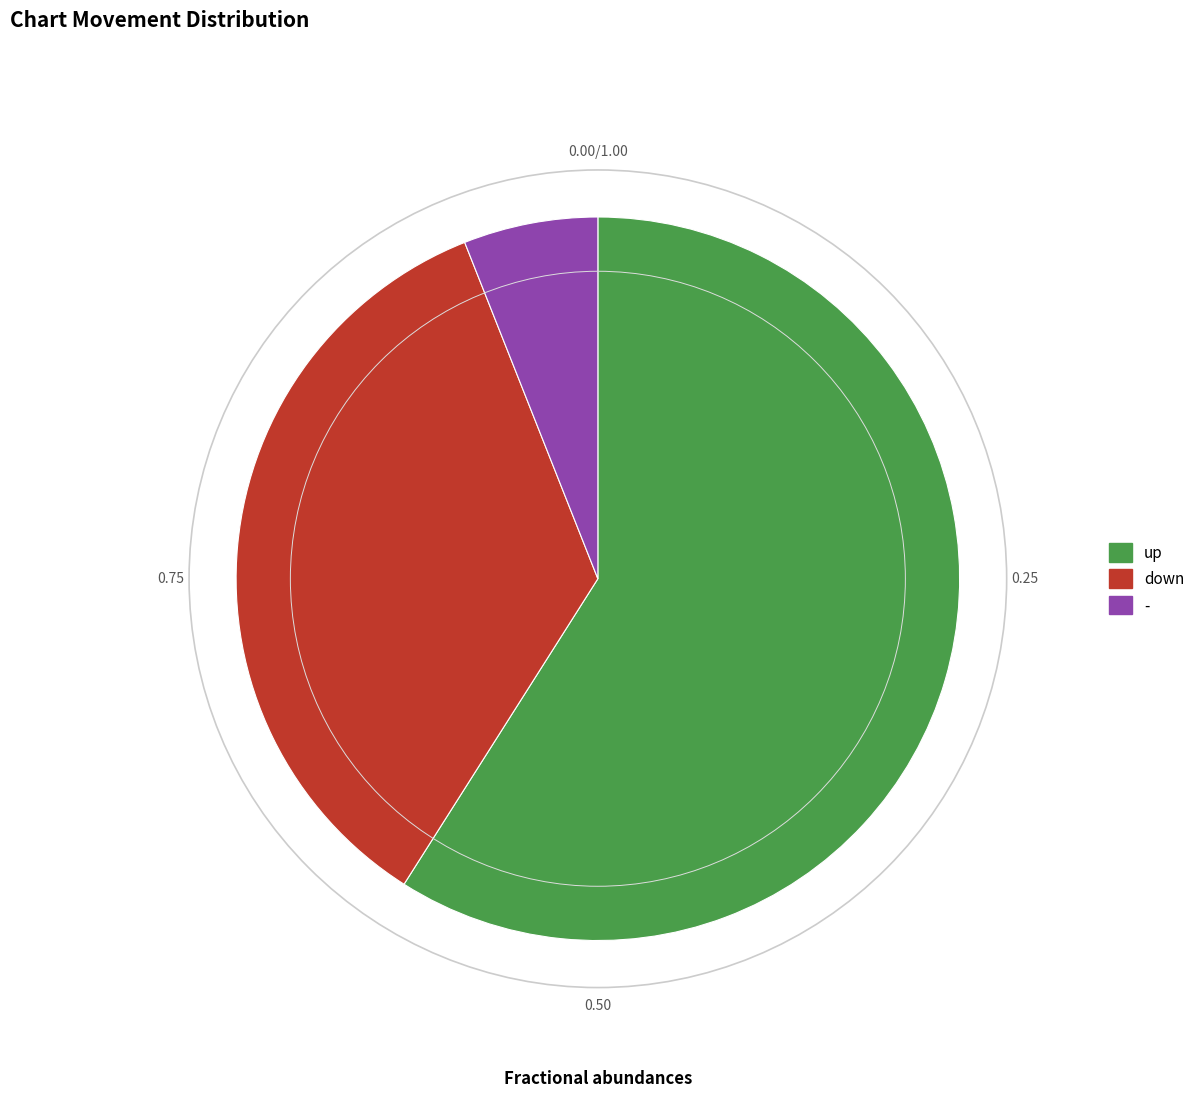

Which category has the smallest portion of the pie?

-